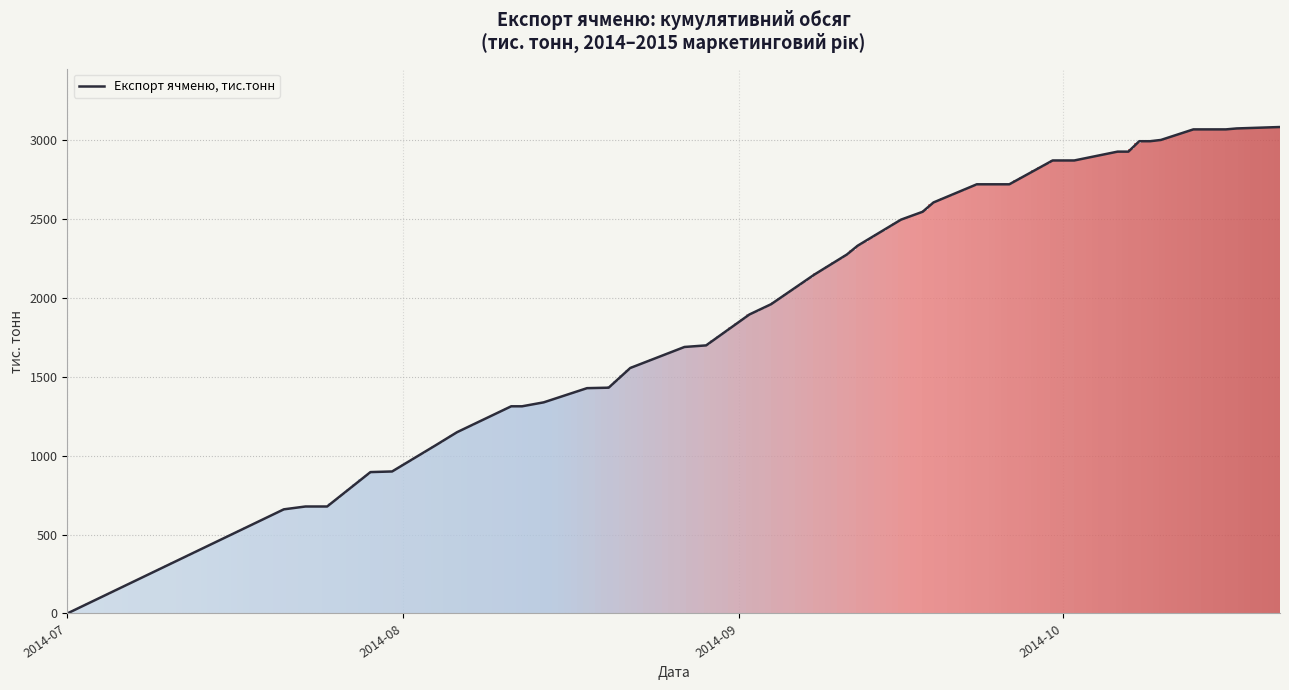

What is the maximum value shown in the chart?

3083